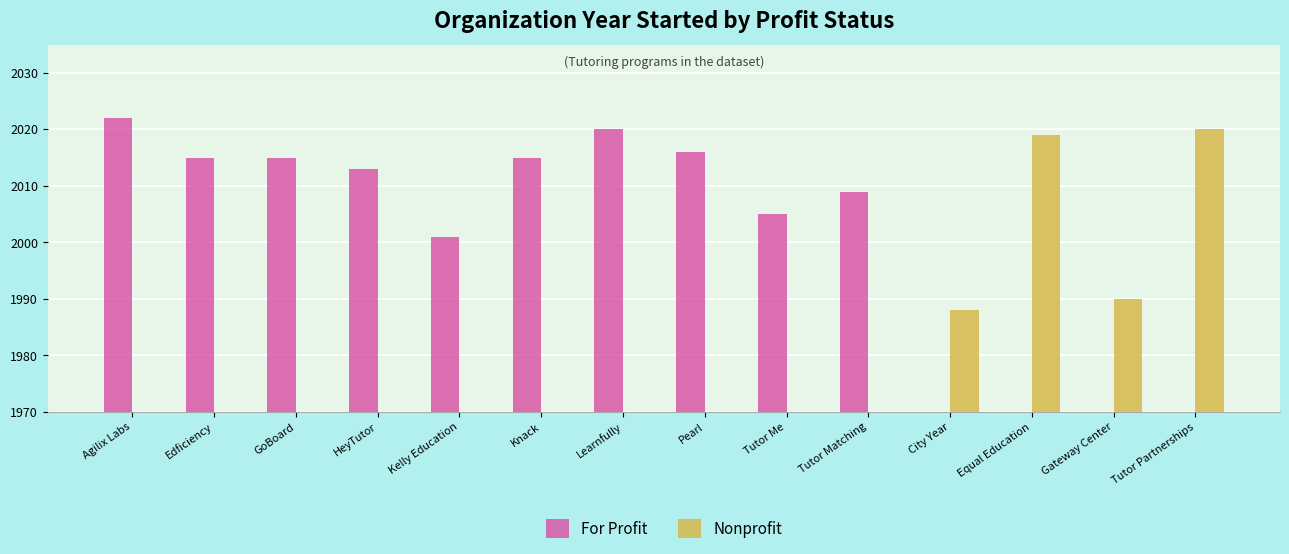

At Pearl, list the series in order from smallest to largest.

Nonprofit, For Profit